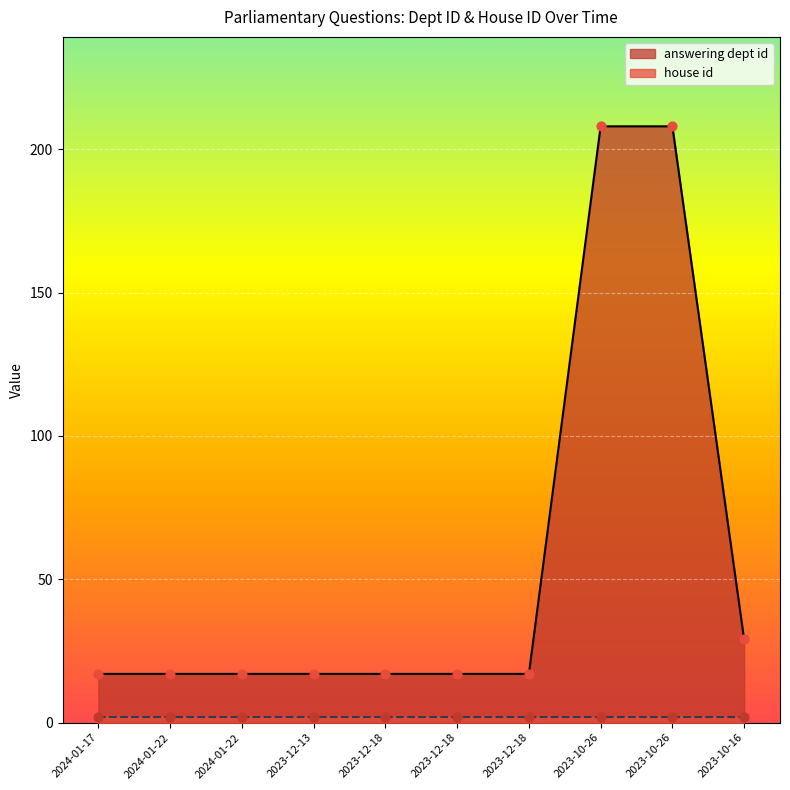

What is the change in value from 2024-01-22 to 2023-10-26?

+191